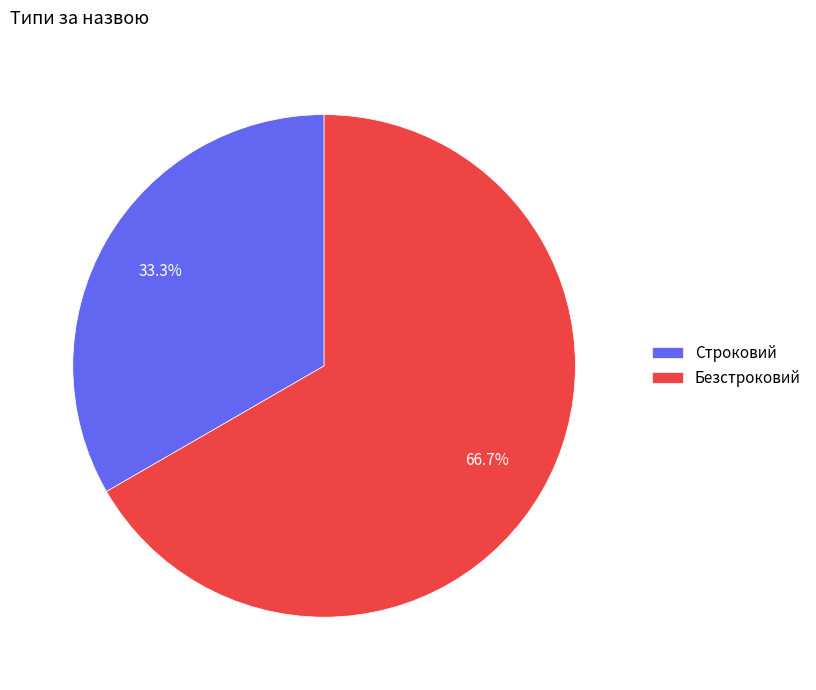

Between Строковий and Безстроковий, which is larger?

Безстроковий